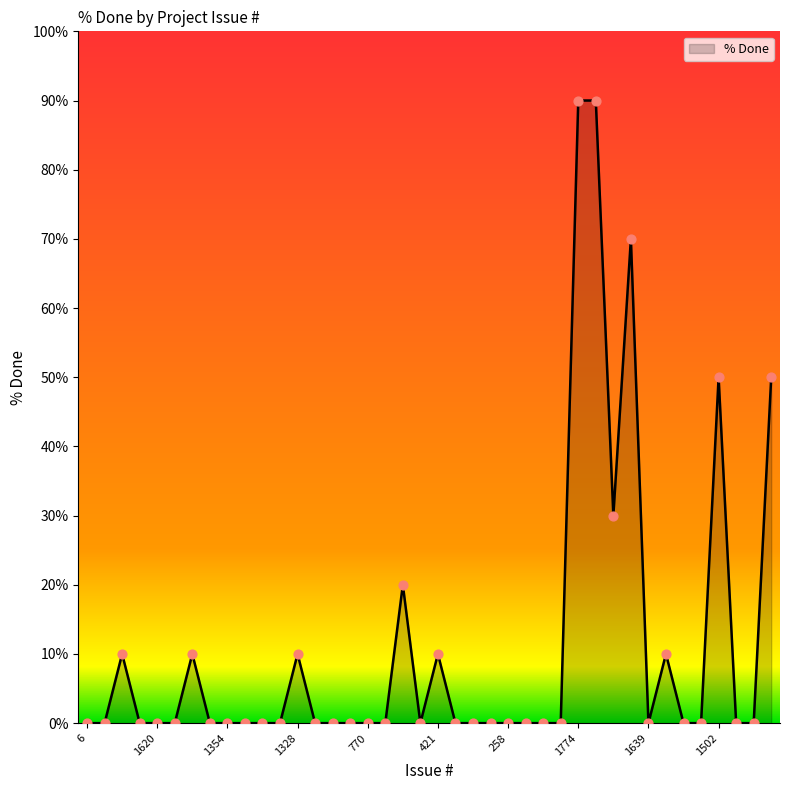

What is the difference between the maximum and minimum values?

90